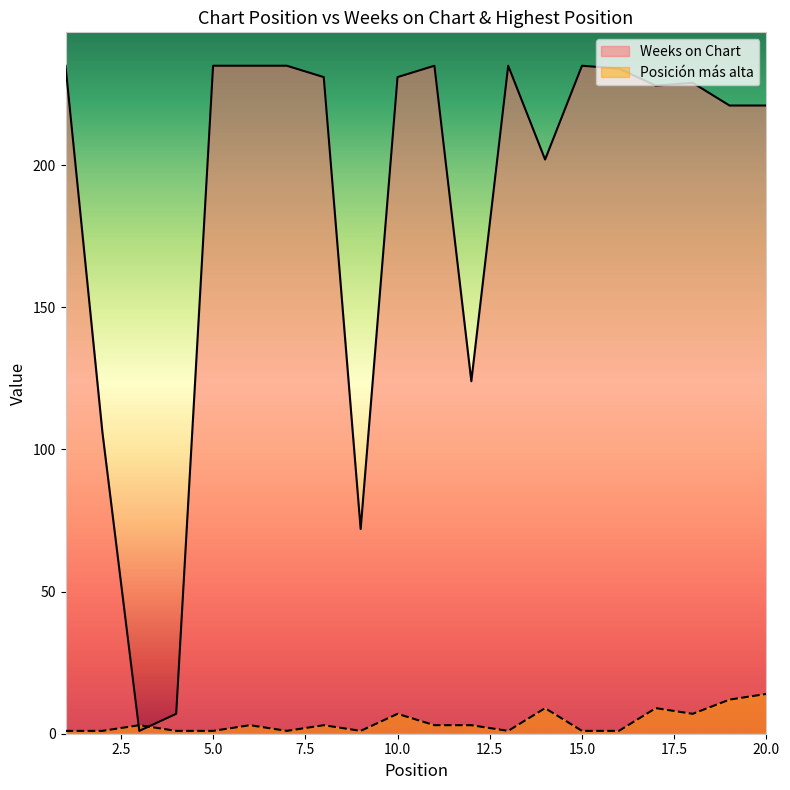

How many lines are shown in the chart?

2